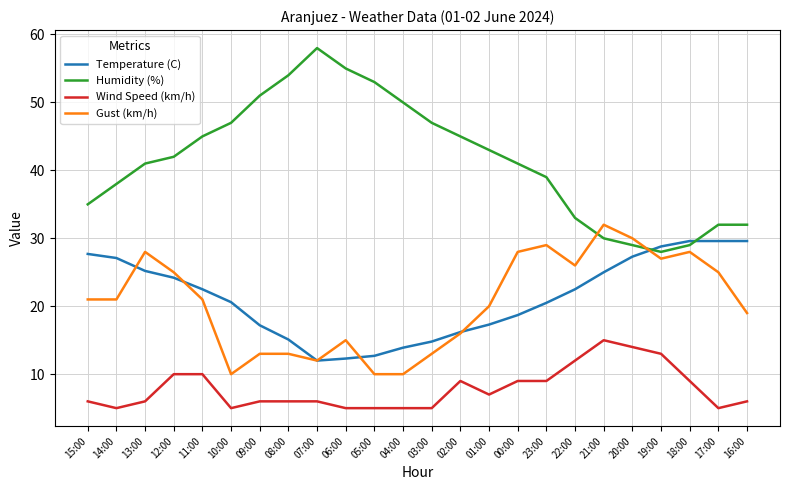

Between which two adjacent categories do Humidity (%) and Temperature (C) first intersect?

20:00 and 19:00